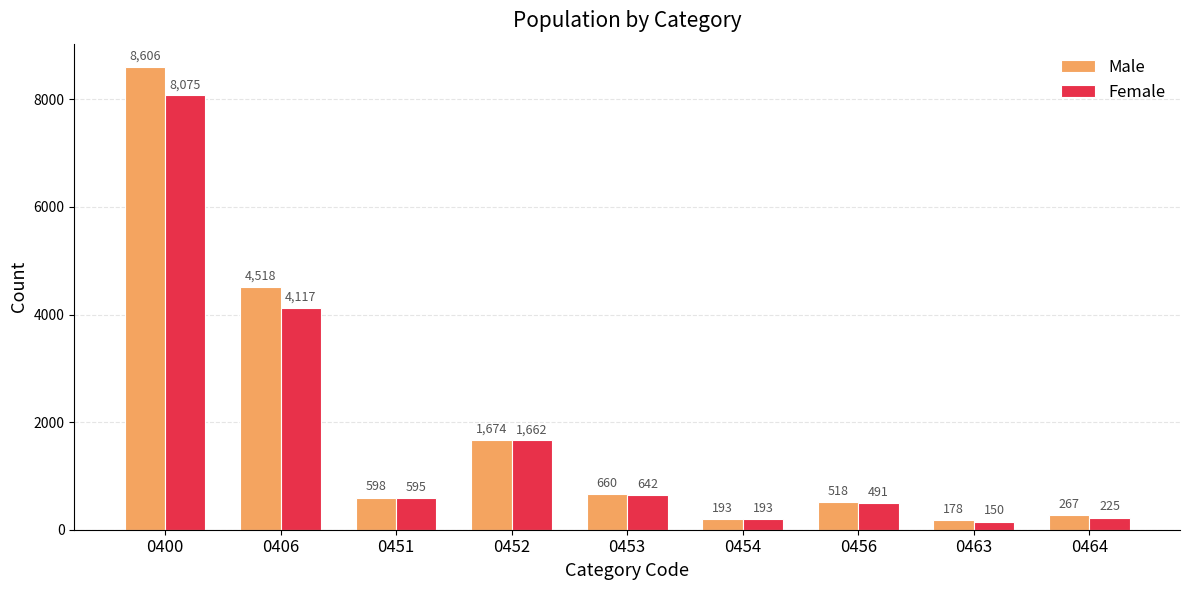

What is the sum of all Female values?

16150